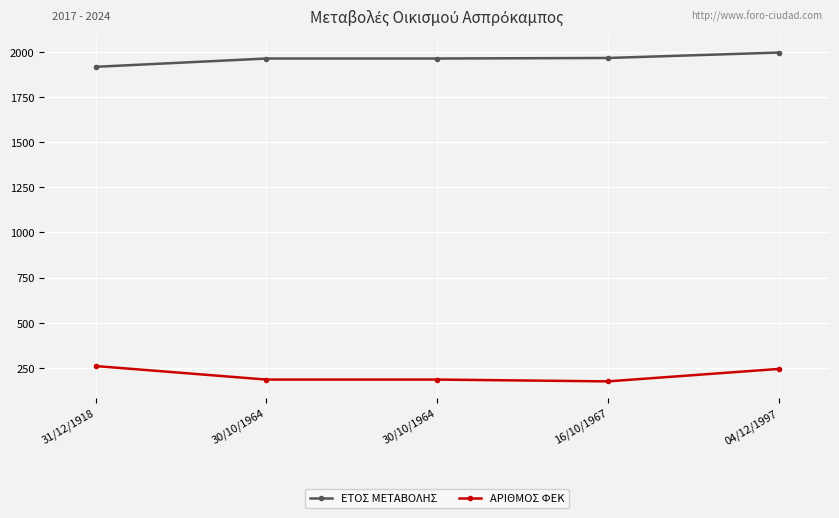

Reading right to left, extract all data points from this chart.

ΕΤΟΣ ΜΕΤΑΒΟΛΗΣ: 04/12/1997=1997	16/10/1967=1967	30/10/1964=1964	30/10/1964=1964	31/12/1918=1918
ΑΡΙΘΜΟΣ ΦΕΚ: 04/12/1997=244	16/10/1967=175	30/10/1964=185	30/10/1964=185	31/12/1918=260